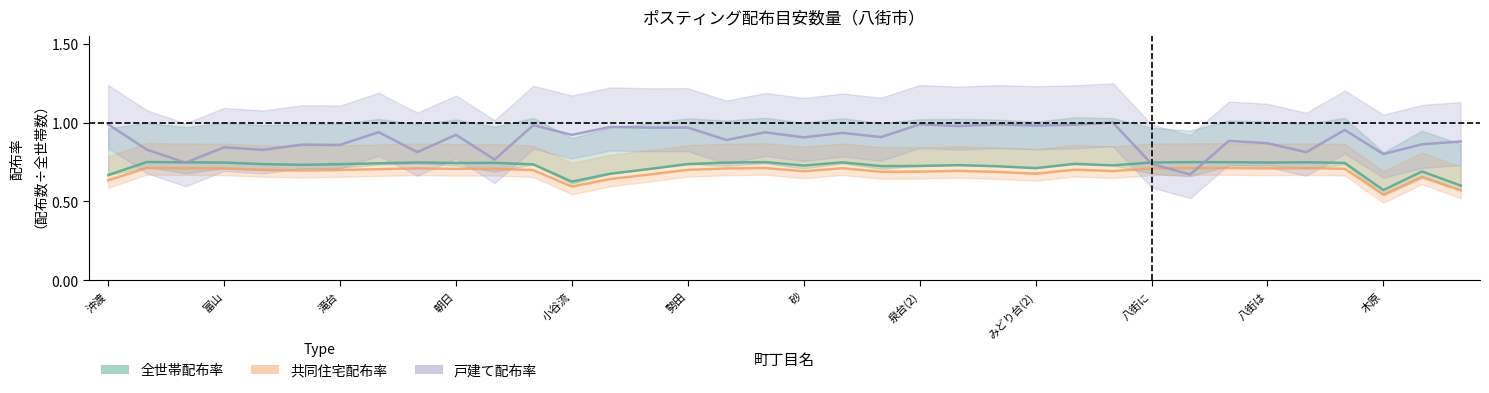

Which series has the largest total across all categories?

戸建て配布率